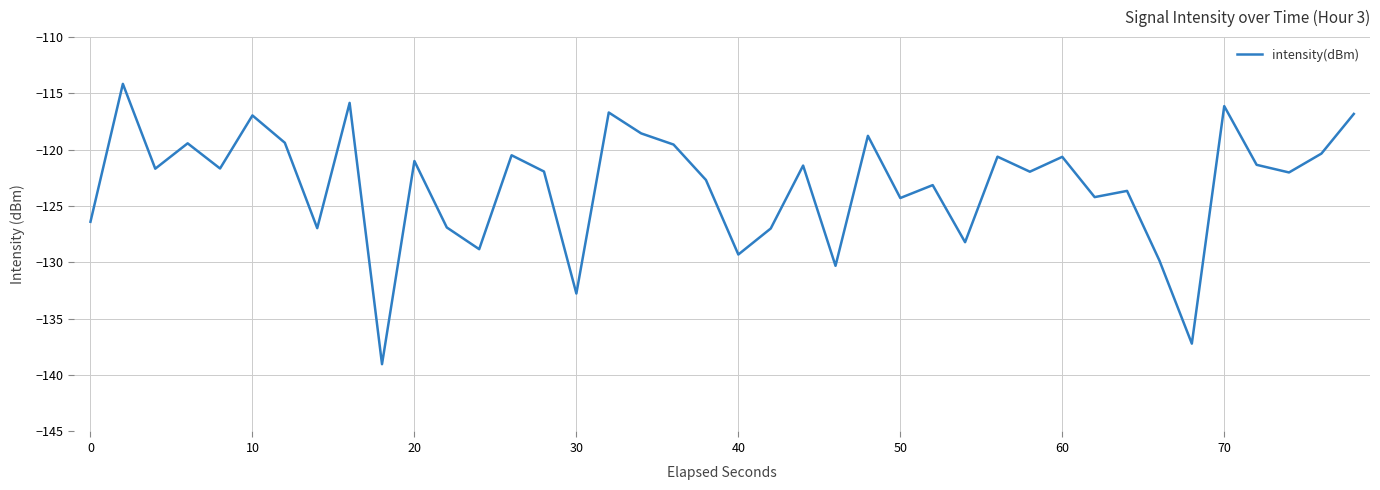

What is the maximum value shown in the chart?

-114.1